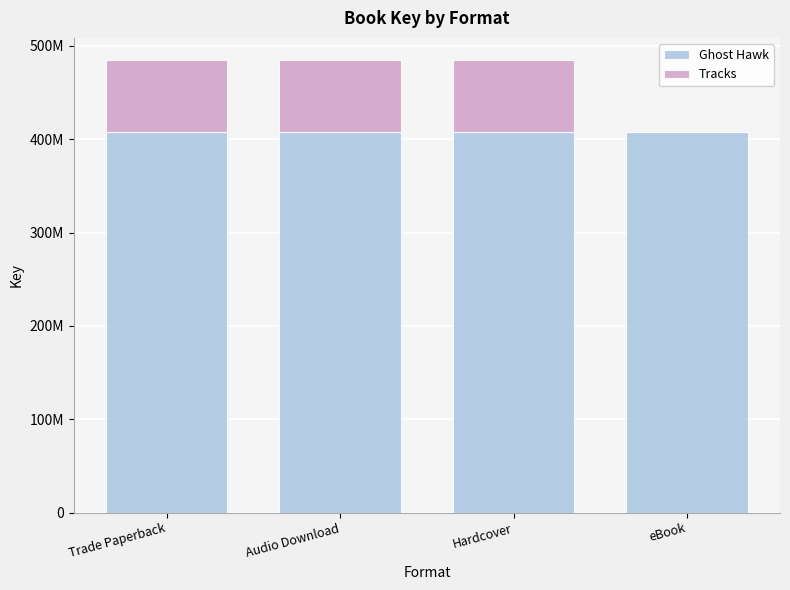

What is the label of the 2nd bar from the right?

Hardcover